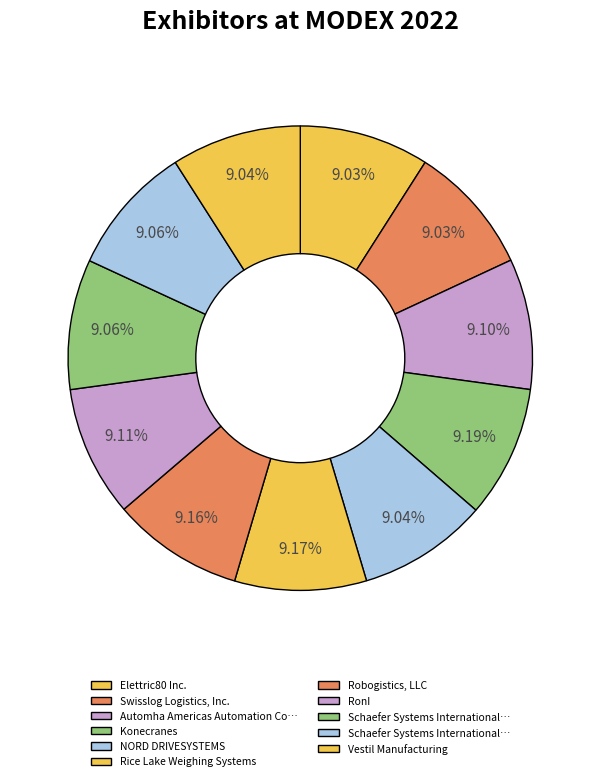

What is the largest slice in the pie chart?

Konecranes